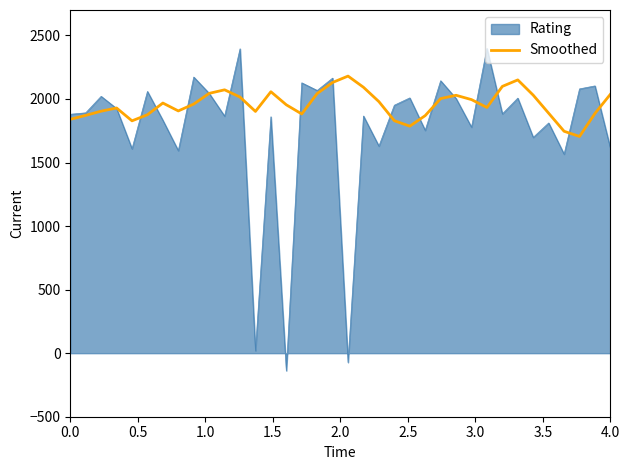

What is the greatest value displayed?

2398.1